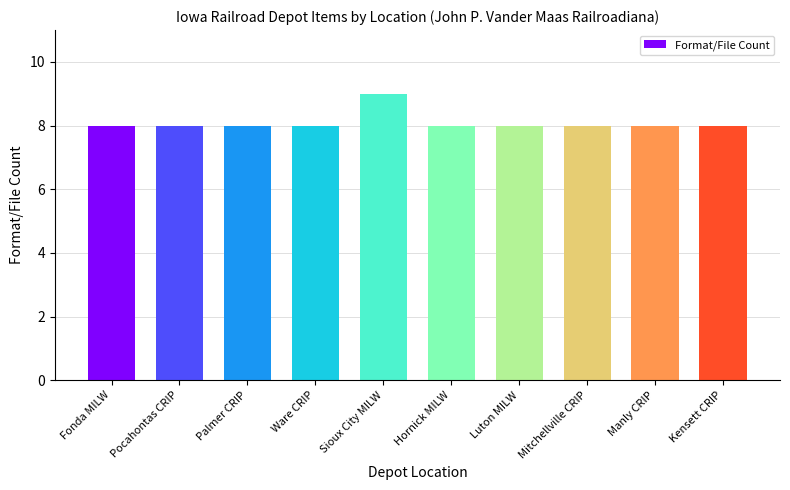

What is the label of the 10th bar from the left?

Kensett CRIP